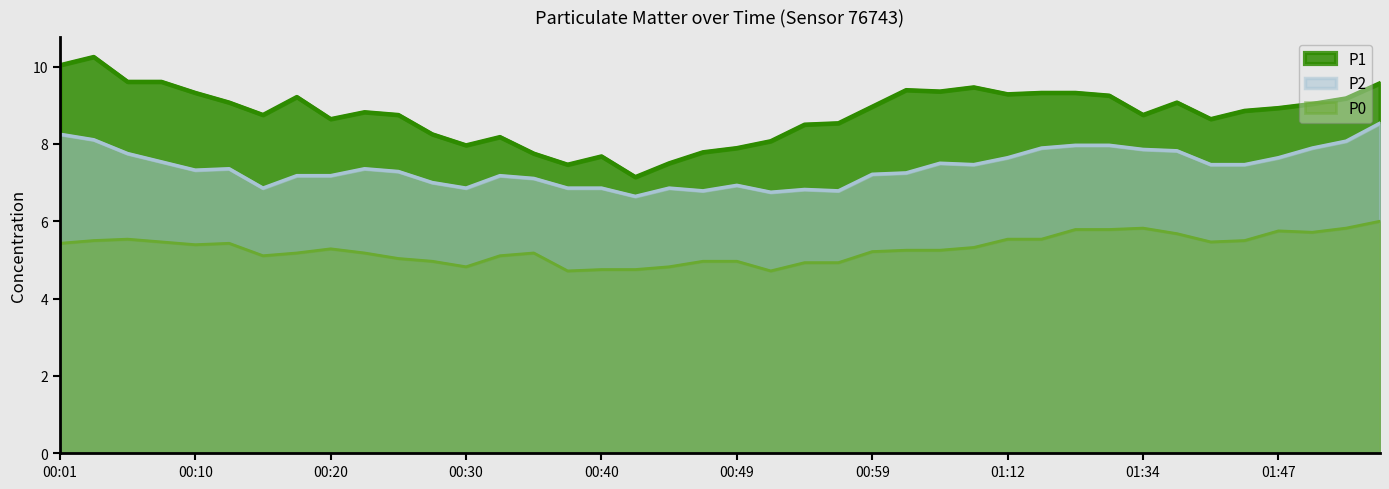

True or false: P2 and P0 cross at least once.

False